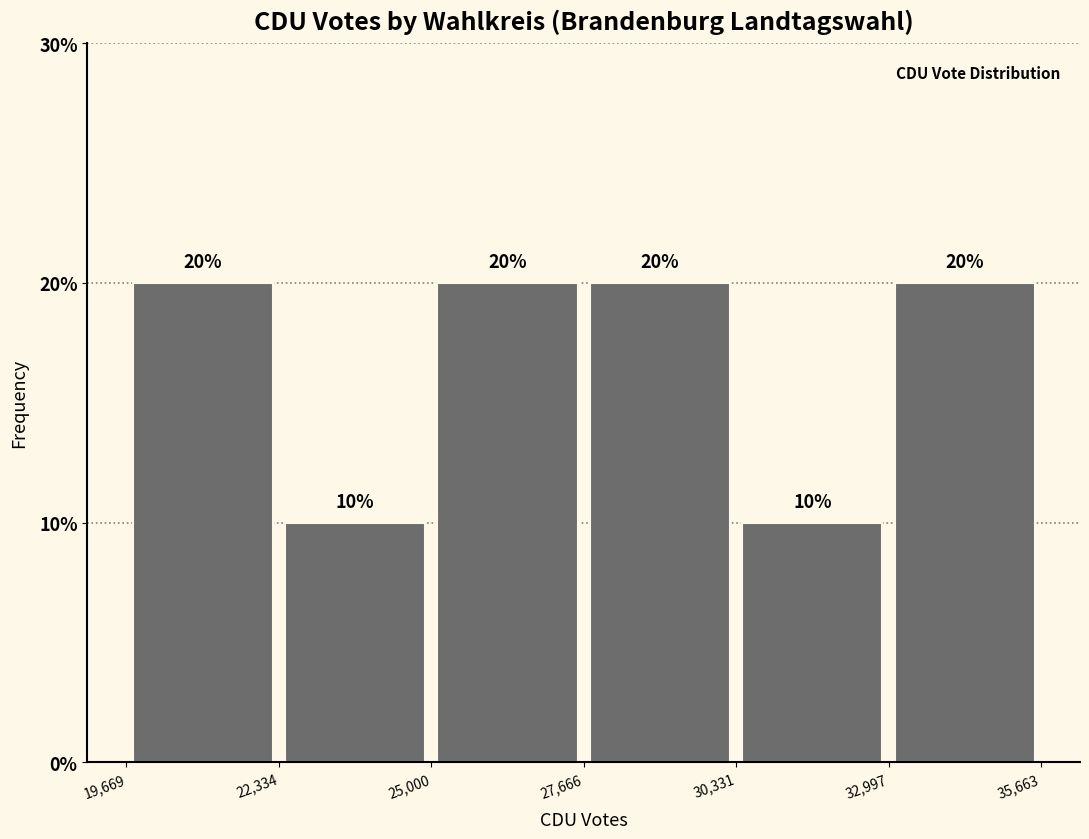

What is the height of the bar covering 27,666 to 30,331 on the x-axis?

20